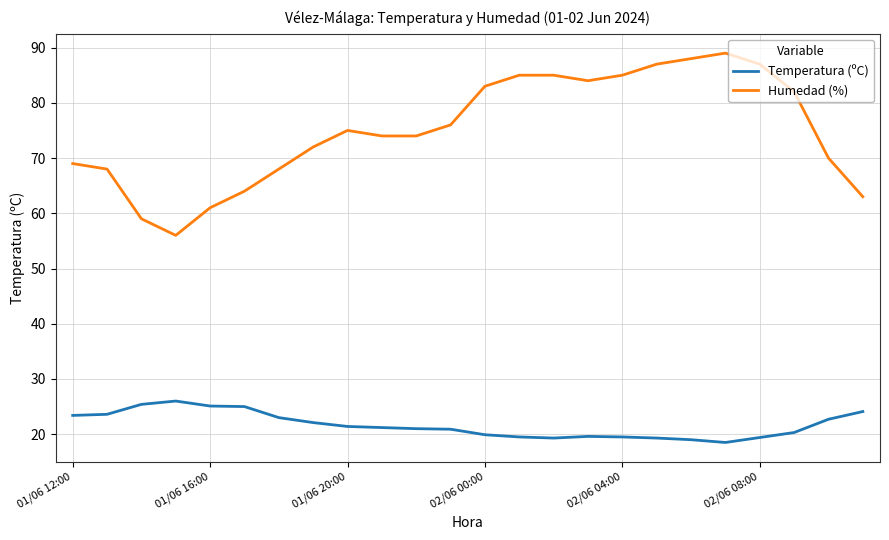

Which series has the largest range (max minus min)?

Humedad (%)